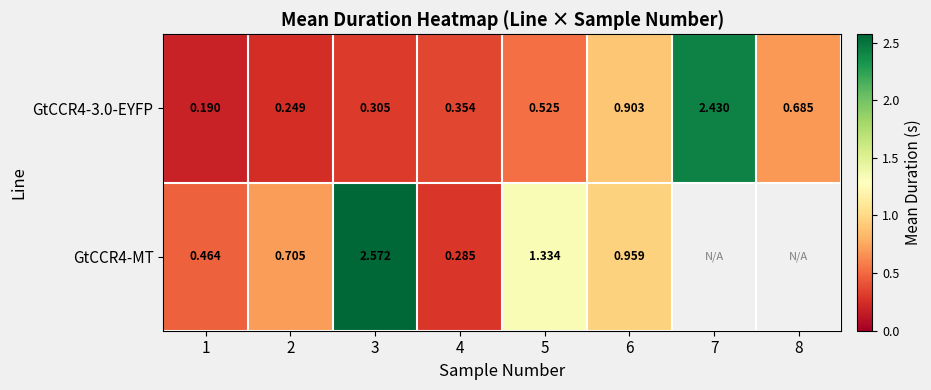

Is the value of GtCCR4-3.0-EYFP at 3 greater than the value of GtCCR4-MT at 6?

No